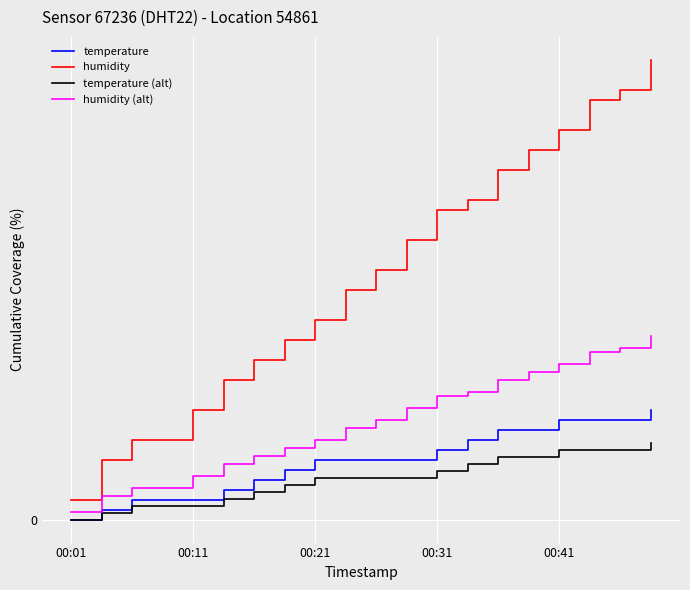

Does the chart have visible grid lines?

Yes